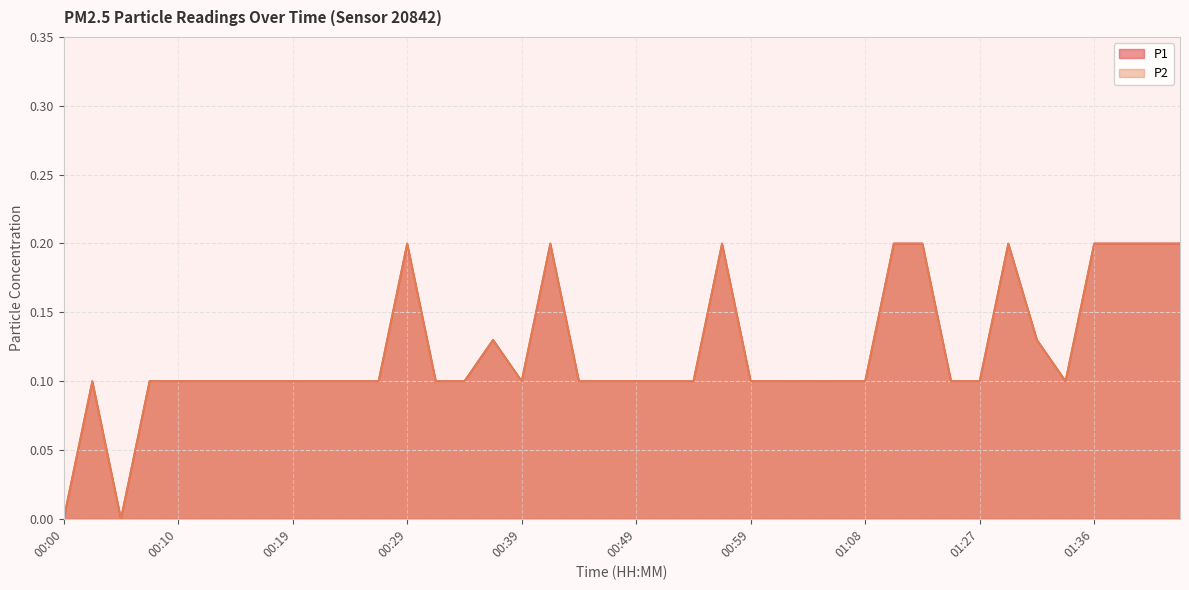

List the labels in order of P1 value, largest first.

00:29, 00:41, 00:56, 01:13, 01:16, 01:29, 01:36, 01:39, 01:41, 01:44, 00:36, 01:32, 00:02, 00:07, 00:10, 00:12, 00:14, 00:17, 00:19, 00:22, 00:24, 00:27, 00:32, 00:34, 00:39, 00:44, 00:46, 00:49, 00:51, 00:54, 00:59, 01:01, 01:03, 01:06, 01:08, 01:24, 01:27, 01:34, 00:00, 00:05